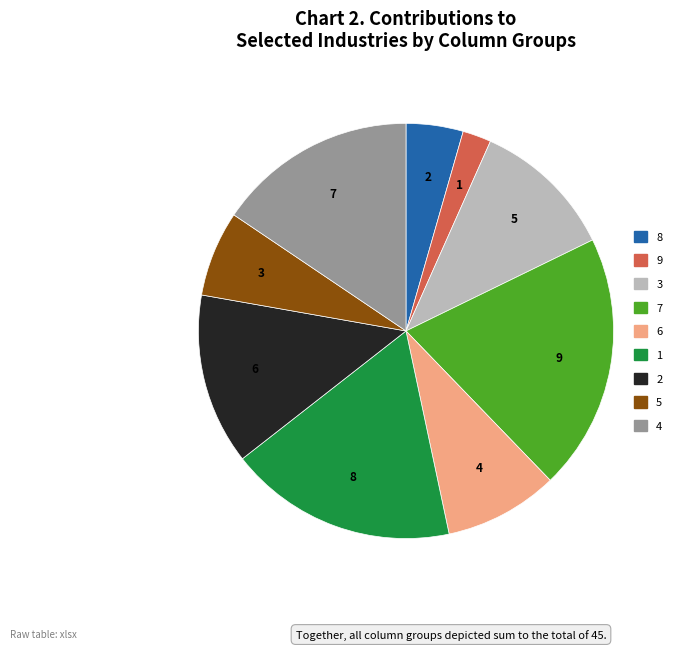

What is the largest slice in the pie chart?

7